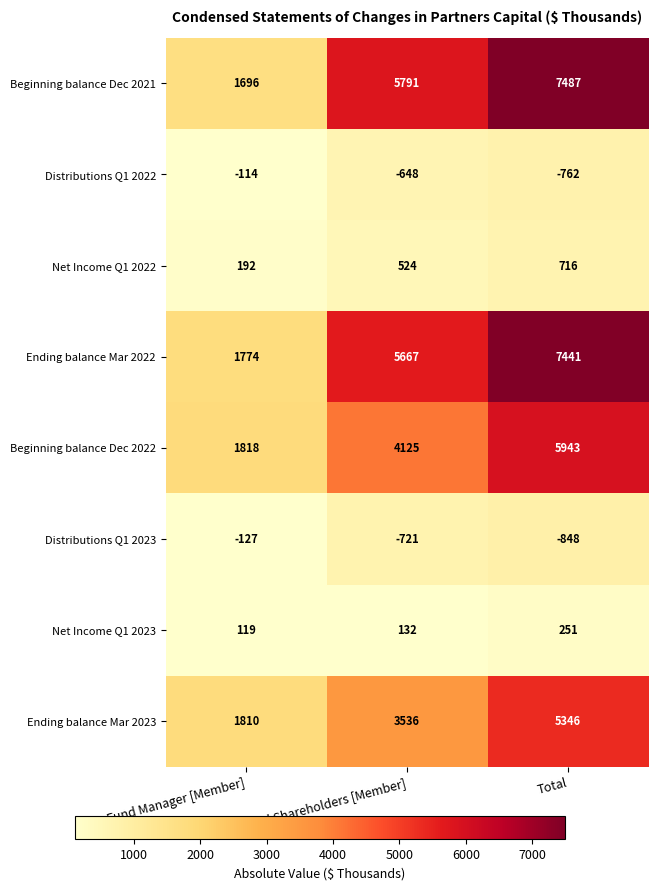

The value of Distributions Q1 2023 at Fund Shareholders [Member] is -346. True or false?

False